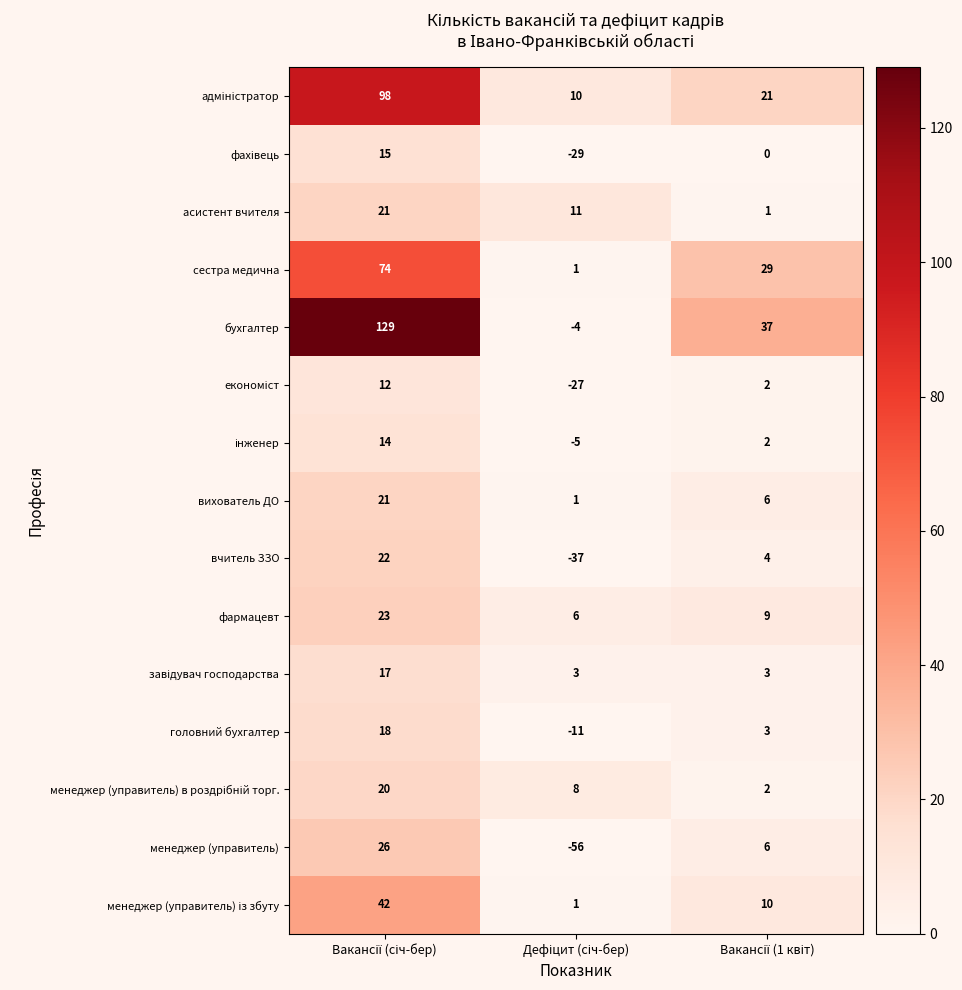

Which series has the widest spread of values?

бухгалтер